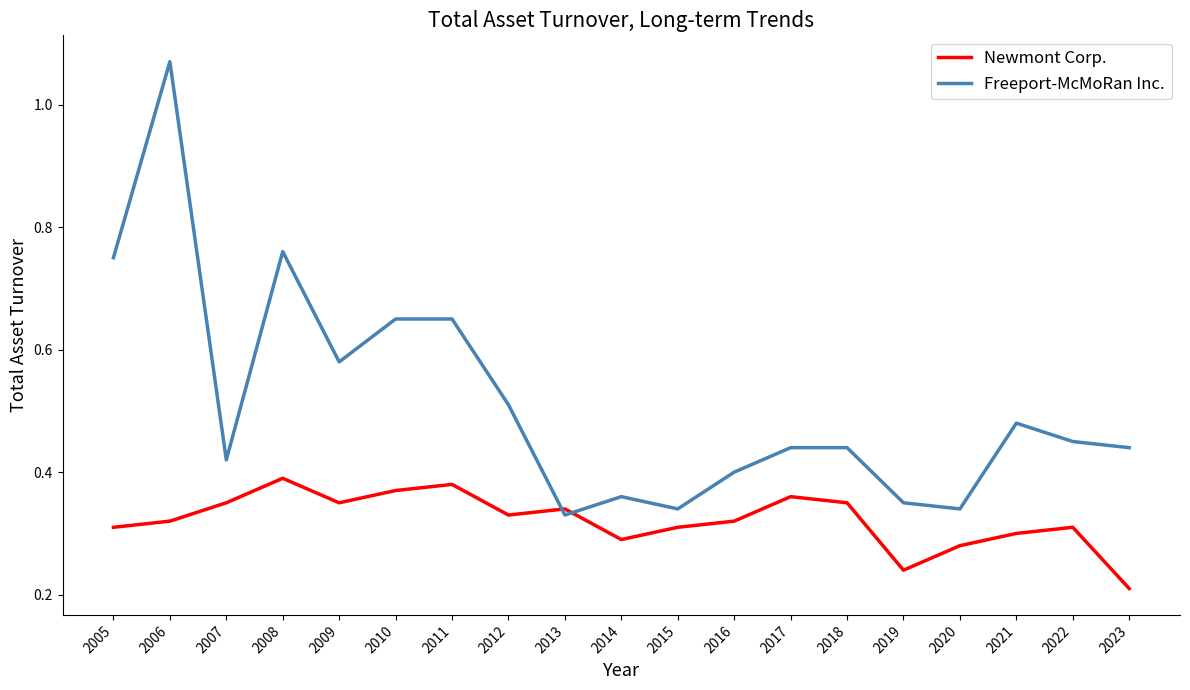

At which category does the chart reach its minimum across all series?

2023